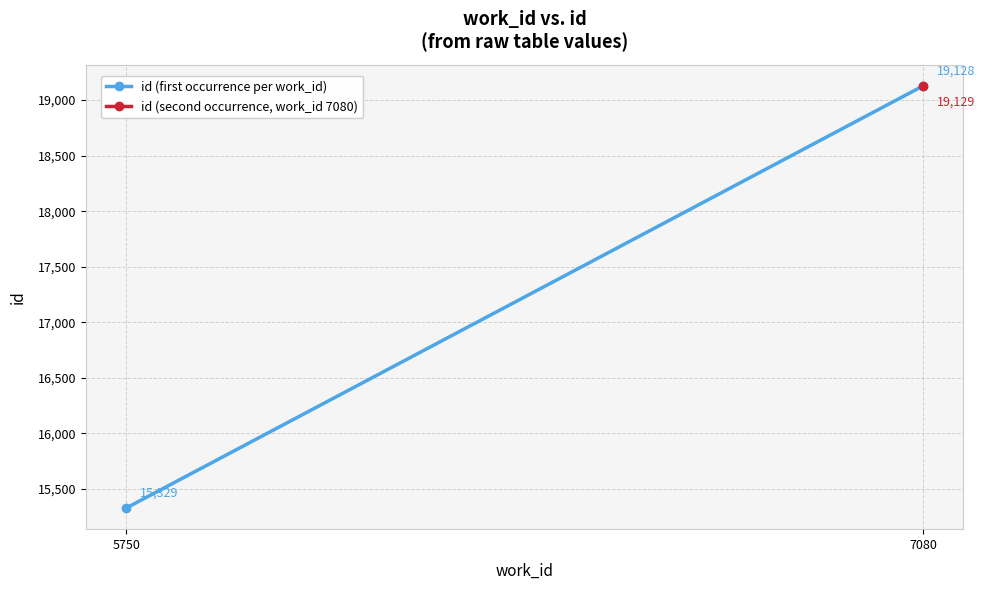

What is the sum of all values?

34457